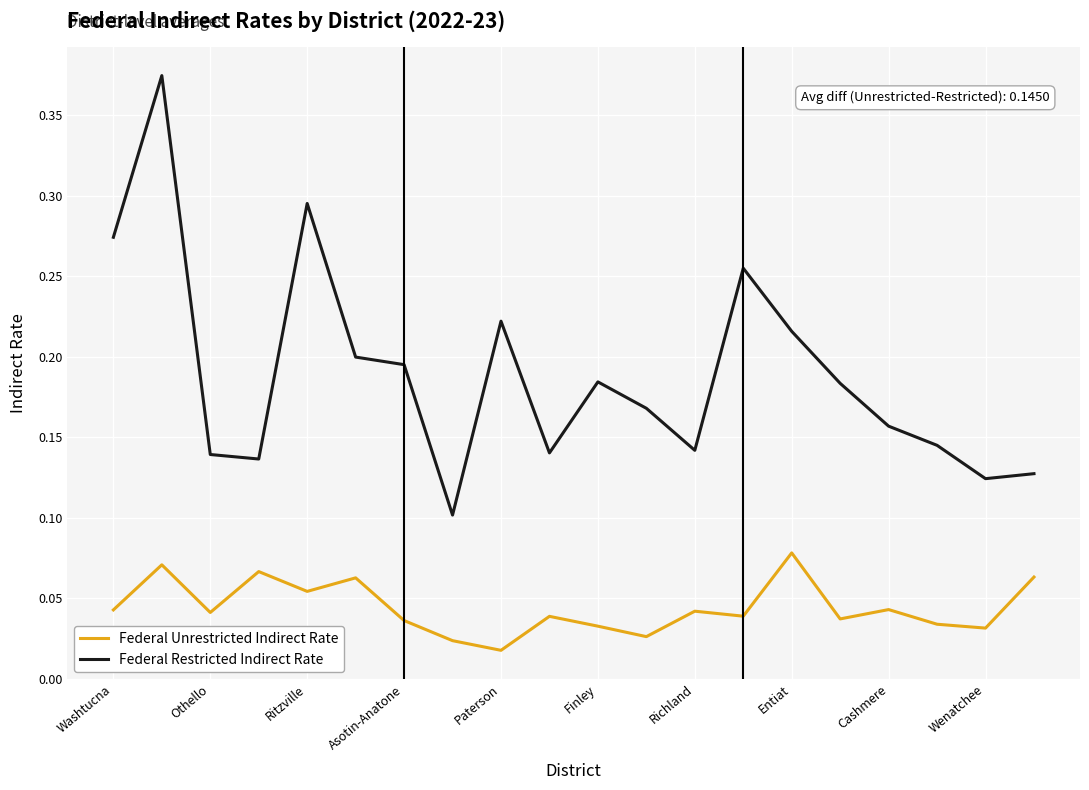

List the series in order of their overall mean, lowest first.

Federal Unrestricted Indirect Rate, Federal Restricted Indirect Rate